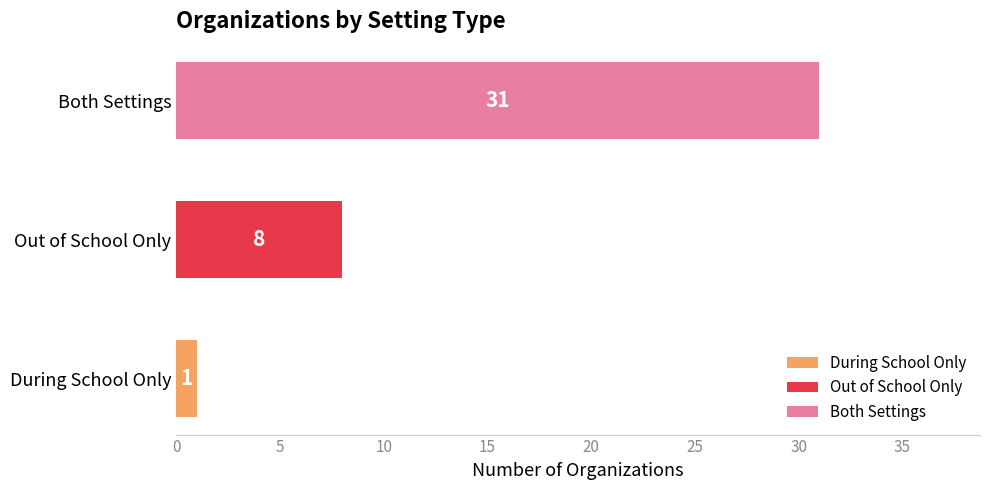

What is the greatest value displayed?

31